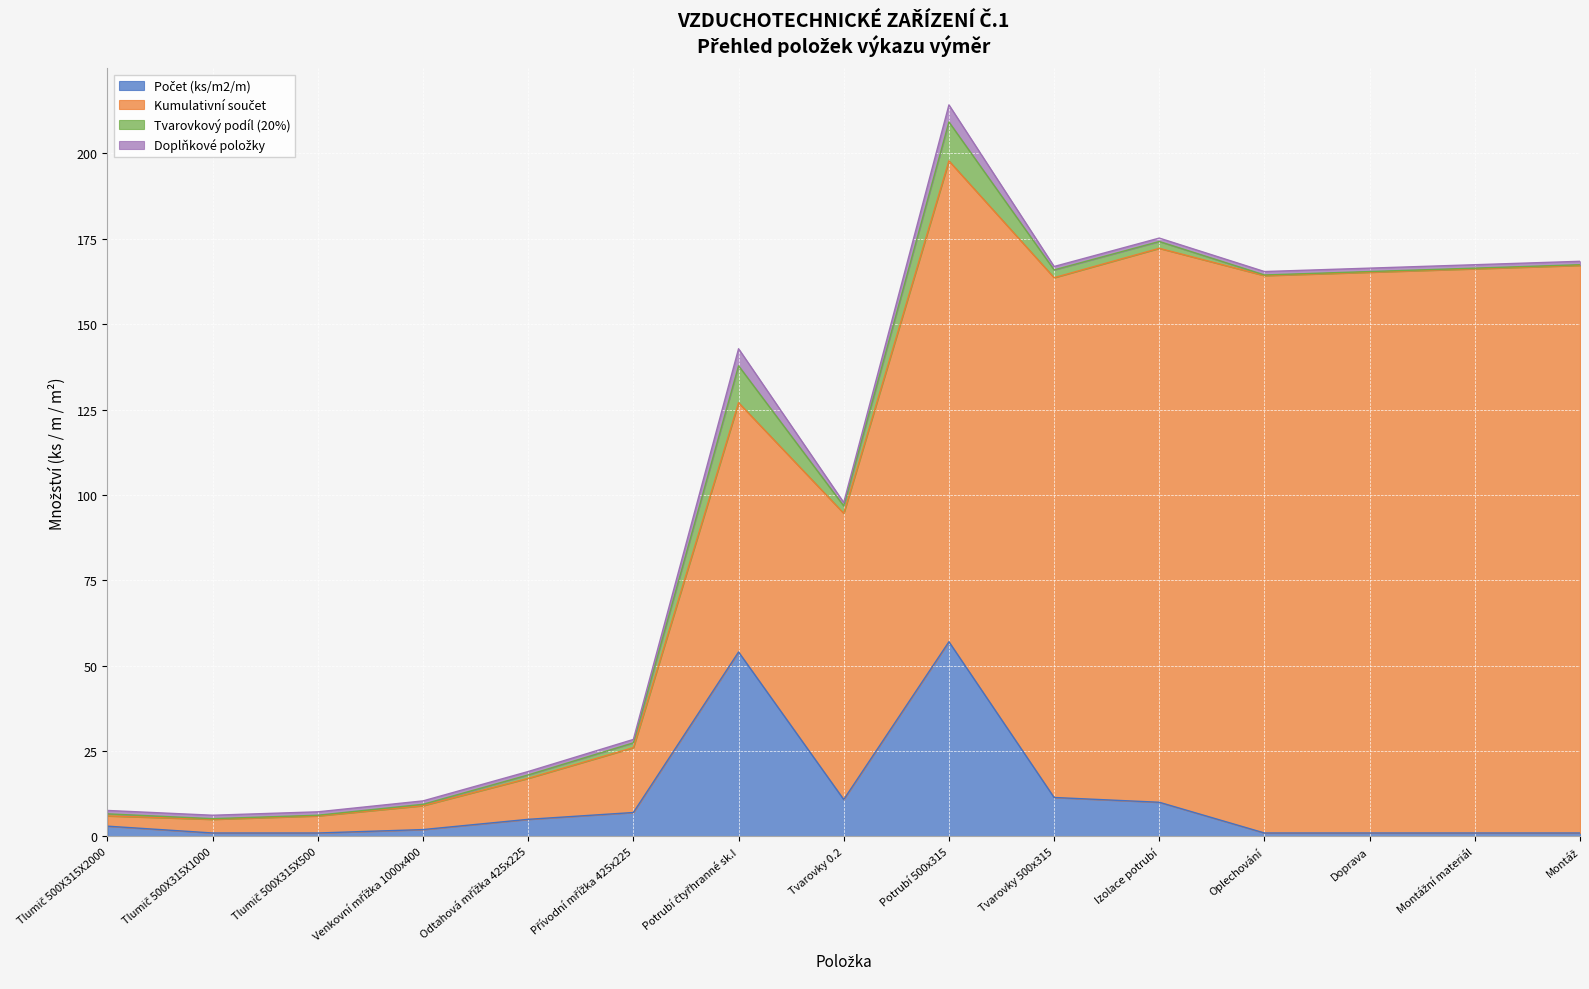

Reading left to right, list all the values displayed in this chart.

Počet (ks/m2/m): Tlumič 500X315X2000=3.0	Tlumič 500X315X1000=1.0	Tlumič 500X315X500=1.0	Venkovní mřížka 1000x400=2.0	Odtahová mřížka 425x225=5.0	Přívodní mřížka 425x225=7.0	Potrubí čtyřhranné sk.I=54.0	Tvarovky 0.2=10.8	Potrubí 500x315=57.0	Tvarovky 500x315=11.4	Izolace potrubí=10.0	Oplechování=1.0	Doprava=1.0	Montážní materiál=1.0	Montáž=1.0
Kumulativní součet: Tlumič 500X315X2000=3.0	Tlumič 500X315X1000=4.0	Tlumič 500X315X500=5.0	Venkovní mřížka 1000x400=7.0	Odtahová mřížka 425x225=12.0	Přívodní mřížka 425x225=19.0	Potrubí čtyřhranné sk.I=73.0	Tvarovky 0.2=83.8	Potrubí 500x315=140.8	Tvarovky 500x315=152.2	Izolace potrubí=162.2	Oplechování=163.2	Doprava=164.2	Montážní materiál=165.2	Montáž=166.2
Tvarovkový podíl (20%): Tlumič 500X315X2000=0.6	Tlumič 500X315X1000=0.2	Tlumič 500X315X500=0.2	Venkovní mřížka 1000x400=0.4	Odtahová mřížka 425x225=1.0	Přívodní mřížka 425x225=1.4	Potrubí čtyřhranné sk.I=10.8	Tvarovky 0.2=2.2	Potrubí 500x315=11.4	Tvarovky 500x315=2.3	Izolace potrubí=2.0	Oplechování=0.2	Doprava=0.2	Montážní materiál=0.2	Montáž=0.2
Doplňkové položky: Tlumič 500X315X2000=1.0	Tlumič 500X315X1000=1.0	Tlumič 500X315X500=1.0	Venkovní mřížka 1000x400=1.0	Odtahová mřížka 425x225=1.0	Přívodní mřížka 425x225=1.0	Potrubí čtyřhranné sk.I=5.0	Tvarovky 0.2=1.0	Potrubí 500x315=5.0	Tvarovky 500x315=1.0	Izolace potrubí=1.0	Oplechování=1.0	Doprava=1.0	Montážní materiál=1.0	Montáž=1.0